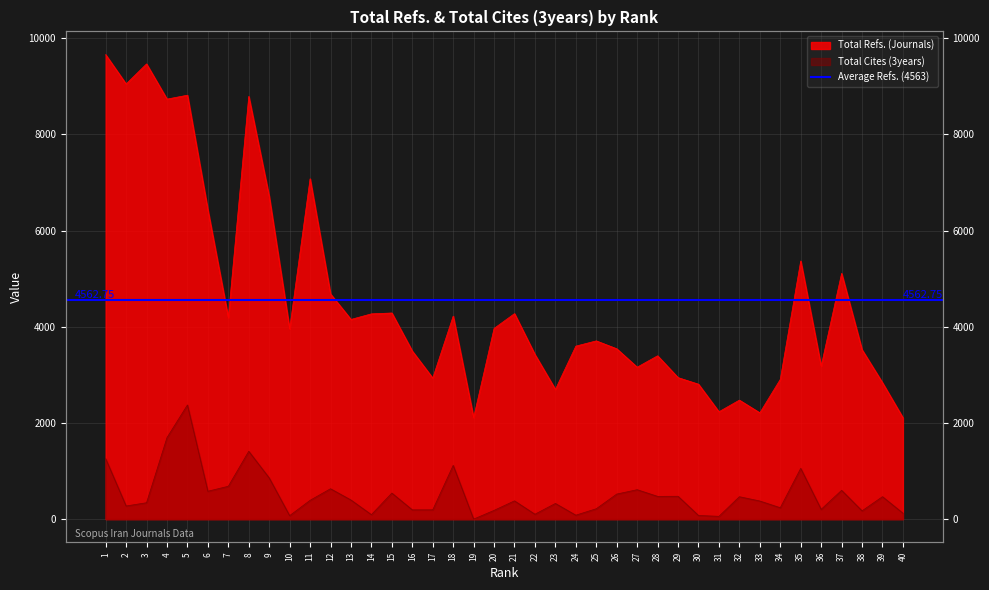

What is the difference between the second highest and minimum values in the Total Refs. series?

7358